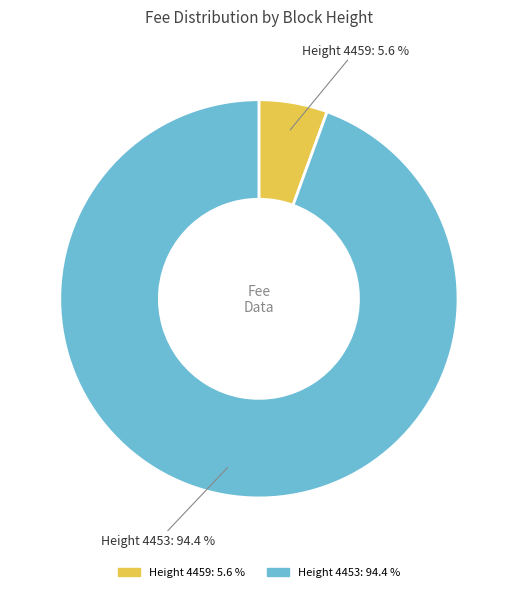

Is there a majority slice in this chart?

Yes